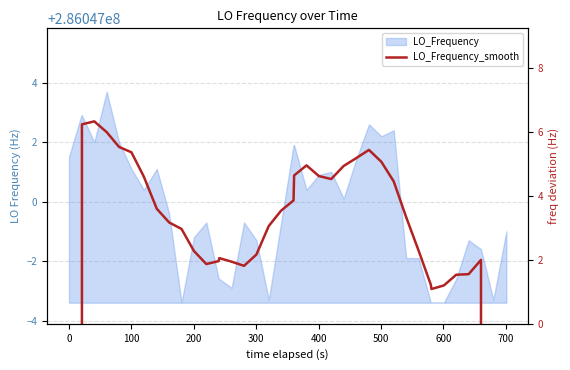

The value at 28 is 86449137.5. True or false?

False